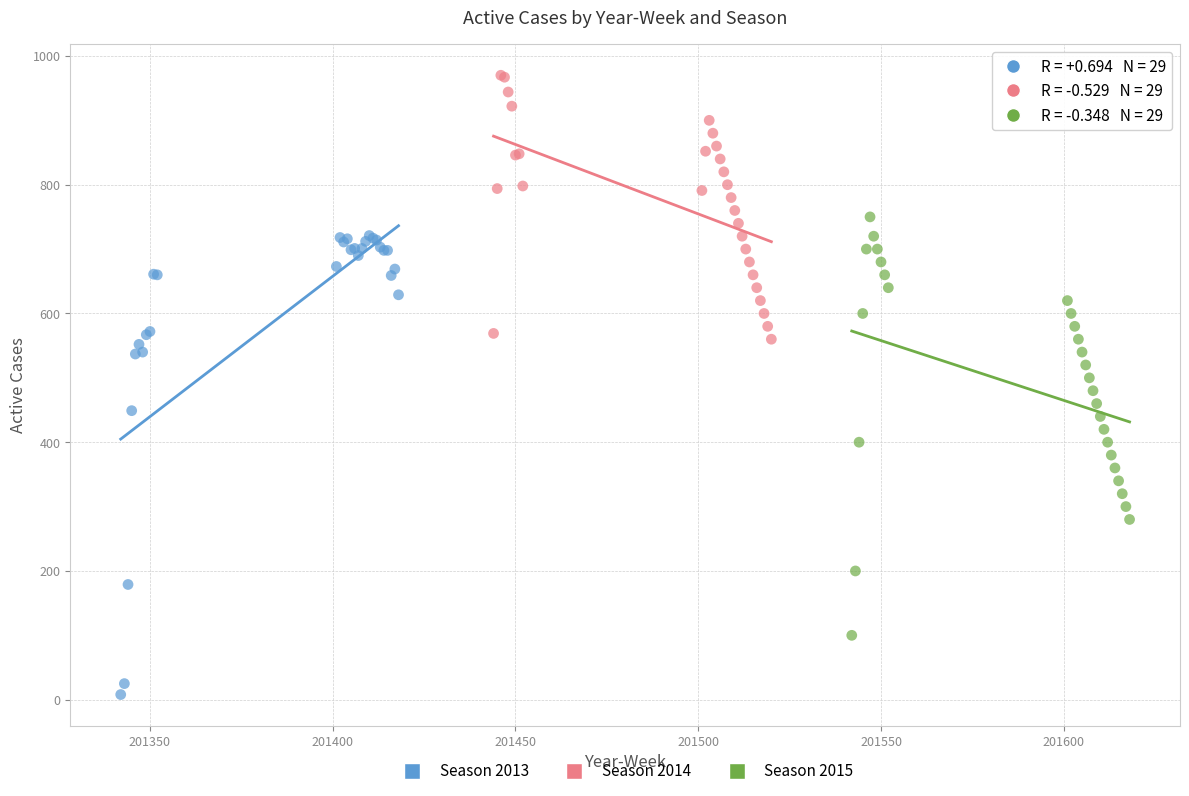

Which series reaches the minimum Y coordinate?

Season 2013